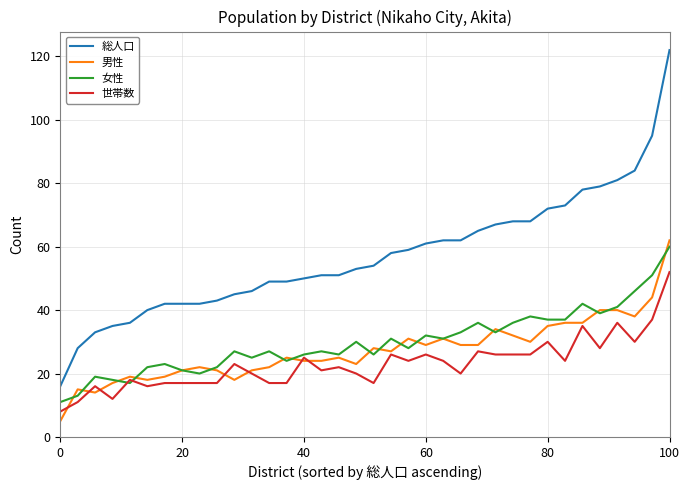

What is the difference between the maximum and second lowest values in the 男性 series?

48